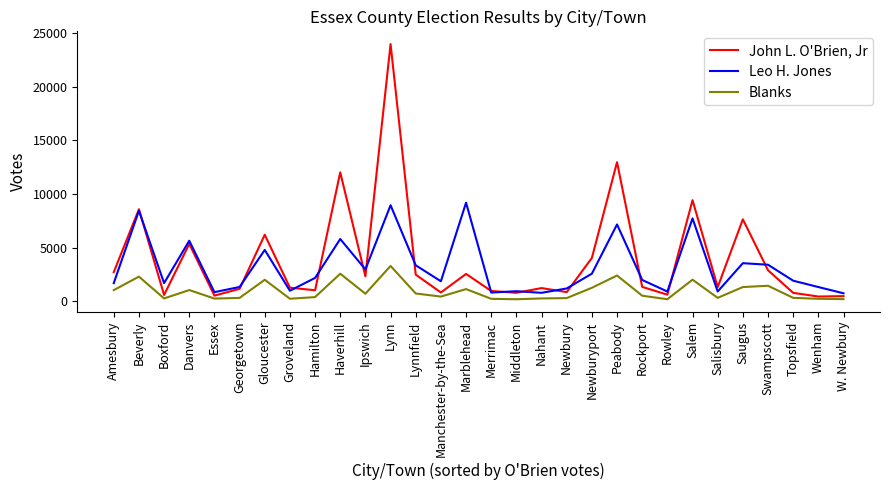

True or false: Leo H. Jones has a value of 7706 at Gloucester.

False